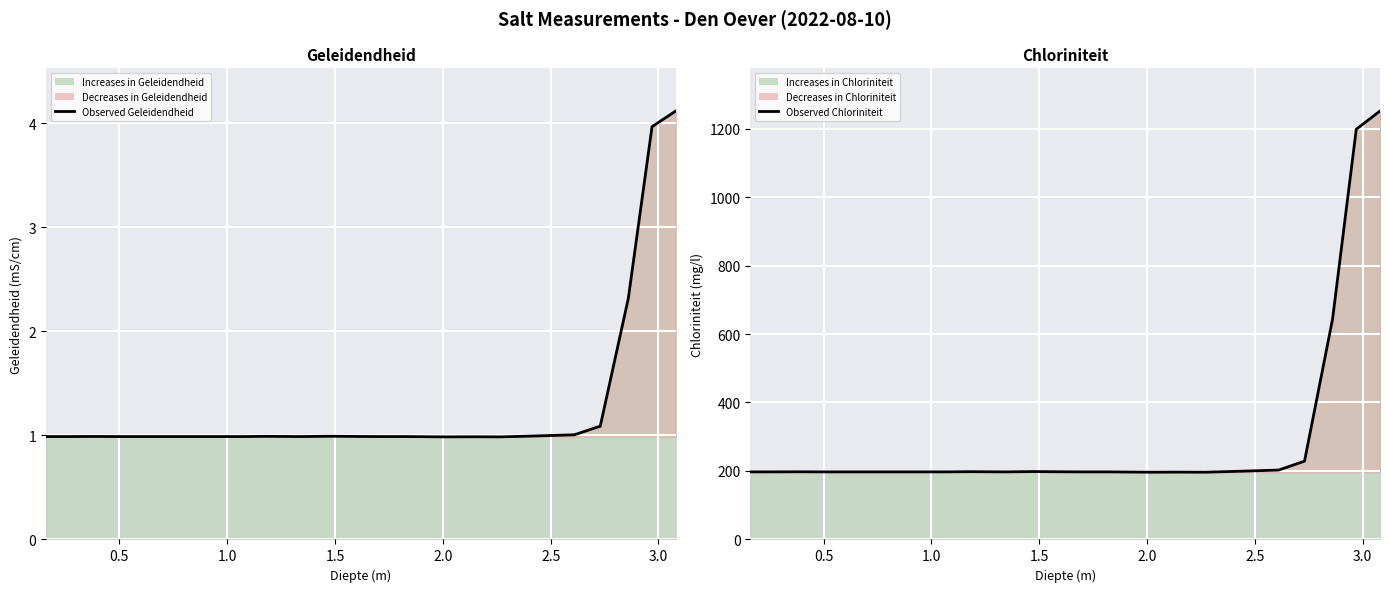

True or false: Observed Geleidendheid and Observed Chloriniteit cross at least once.

False